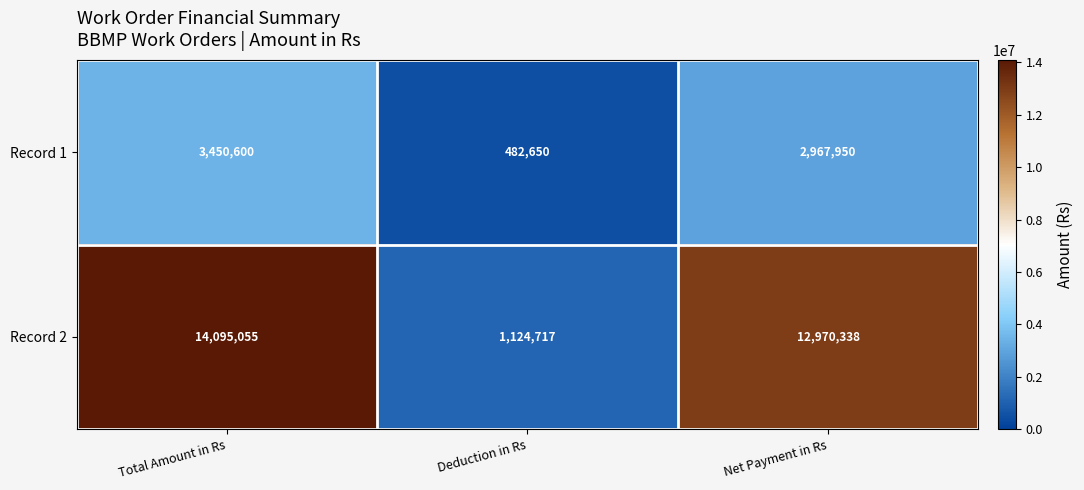

At how many categories does at least one series exceed 1386760?

2